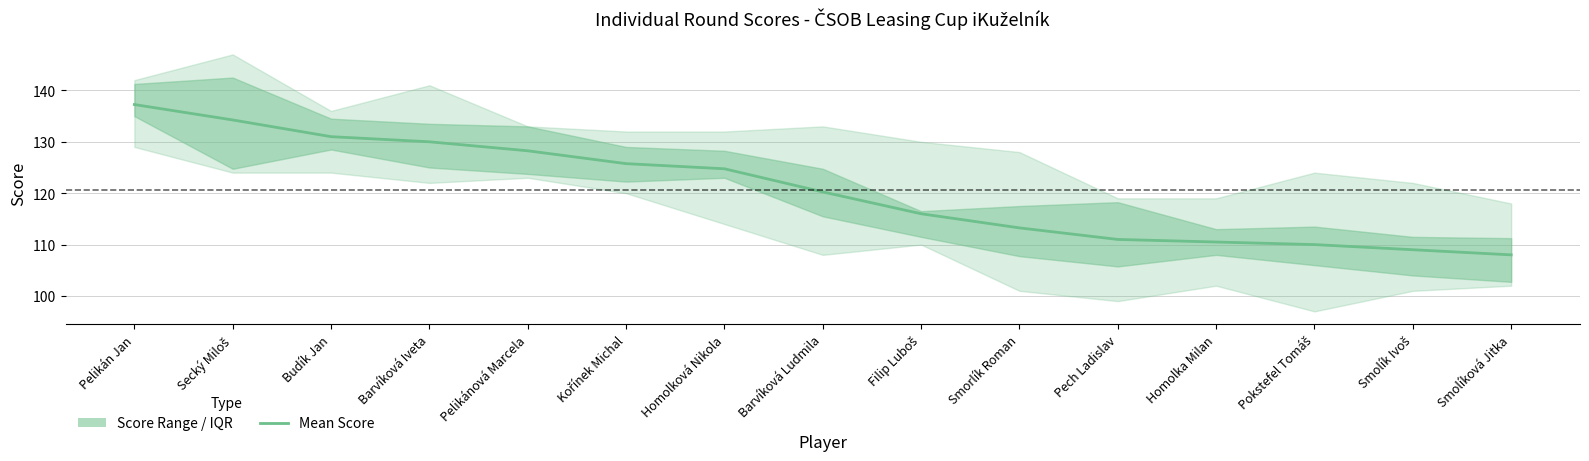

Reading right to left, transcribe all the data shown in this chart.

108.0	109.0	110.0	110.5	111.0	113.2	116.0	120.2	124.8	125.8	128.2	130.0	131.0	134.2	137.2